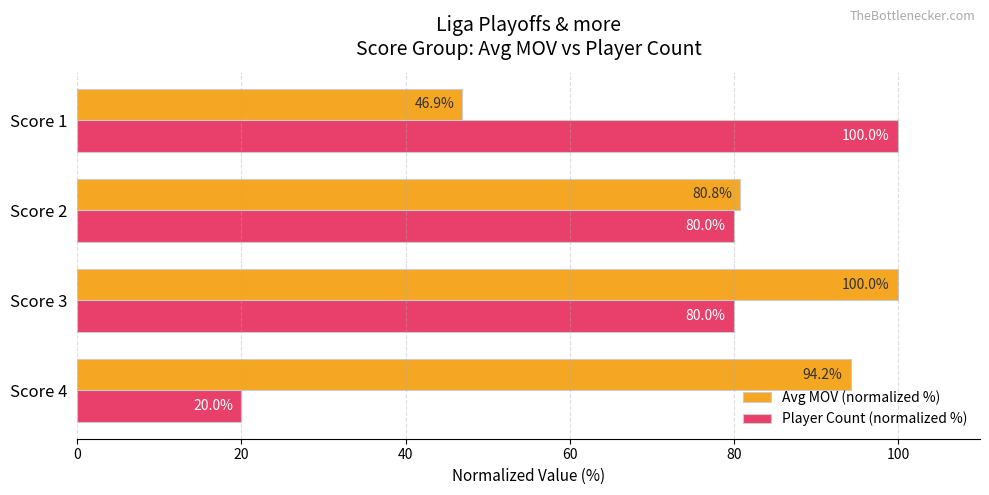

At which label is Avg MOV (normalized %) closest to 73?

Score 2